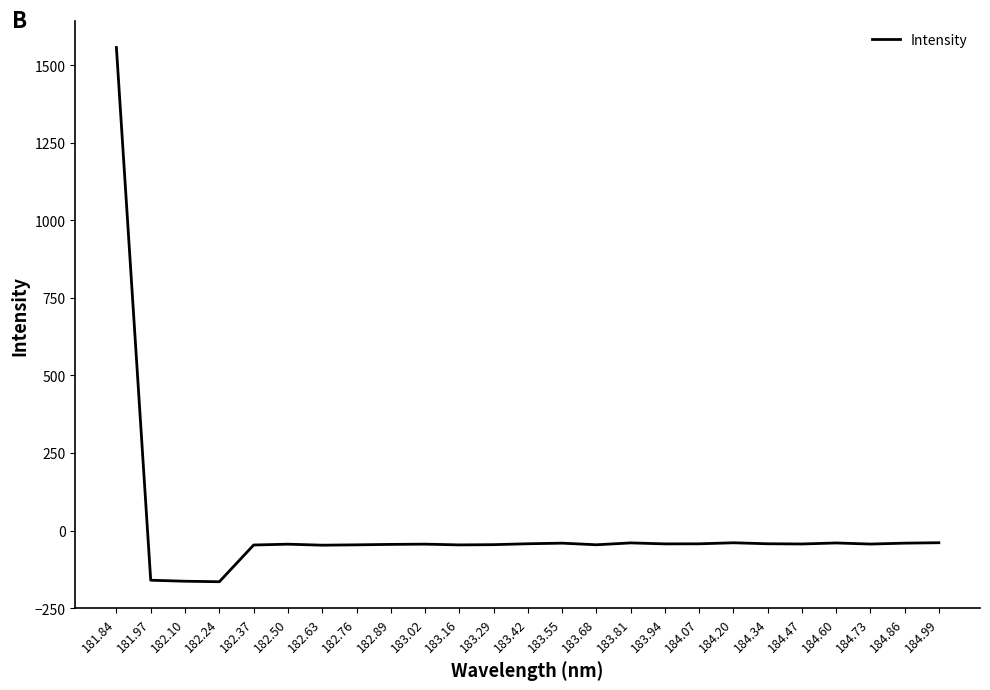

What is the difference between the values at 183.16 and 182.89?

1.6